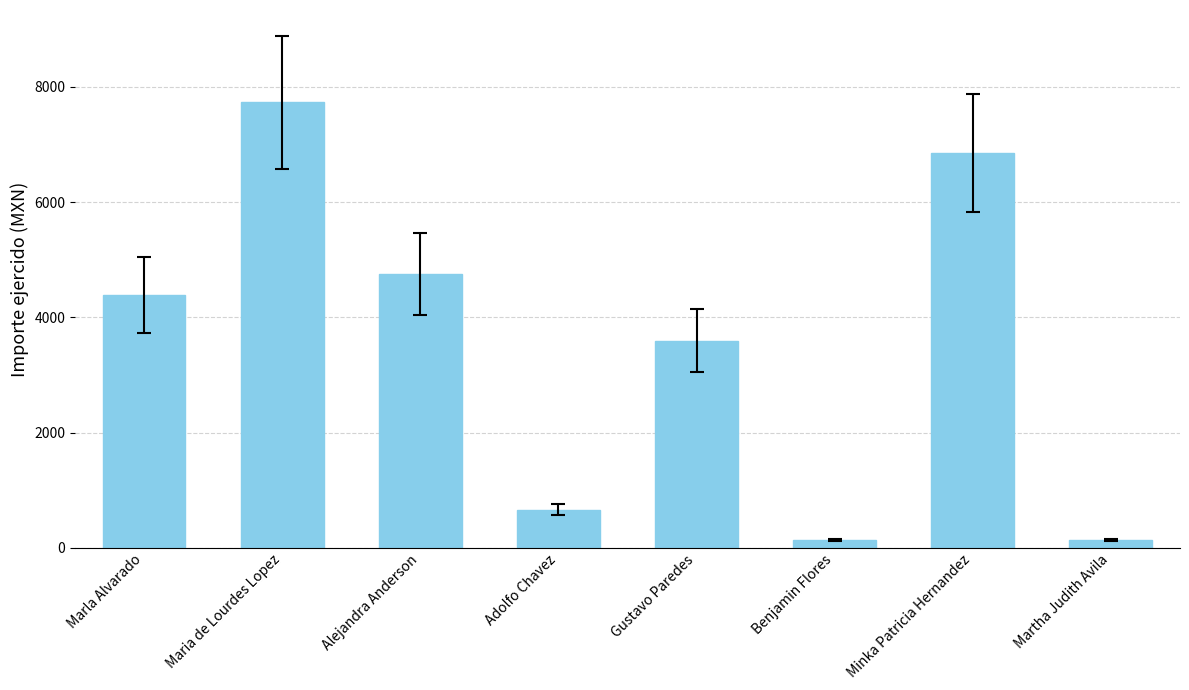

Which category has the highest value across all series?

Maria de Lourdes Lopez